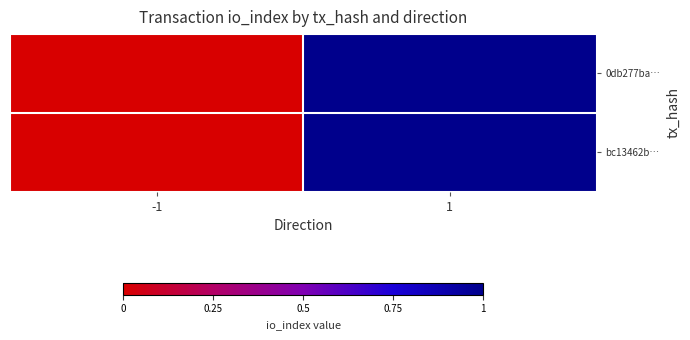

Which series has the largest total across all categories?

0db277ba…